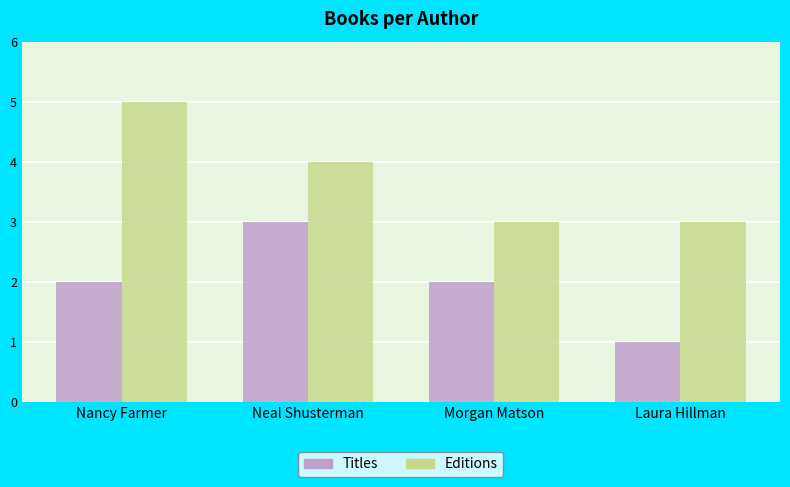

At which label is Editions closest to 4?

Neal Shusterman